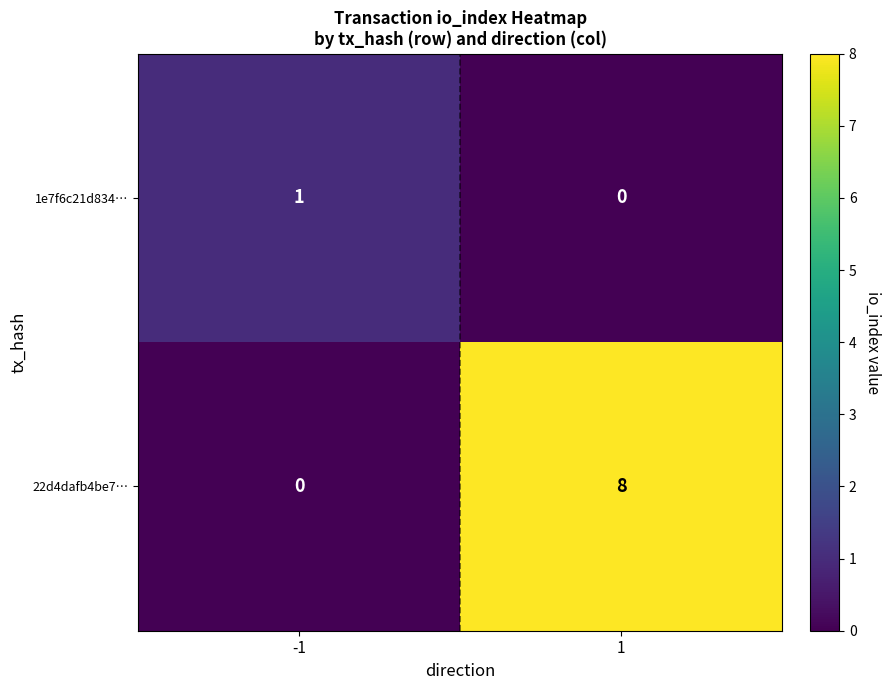

What is the maximum value shown in the chart?

8